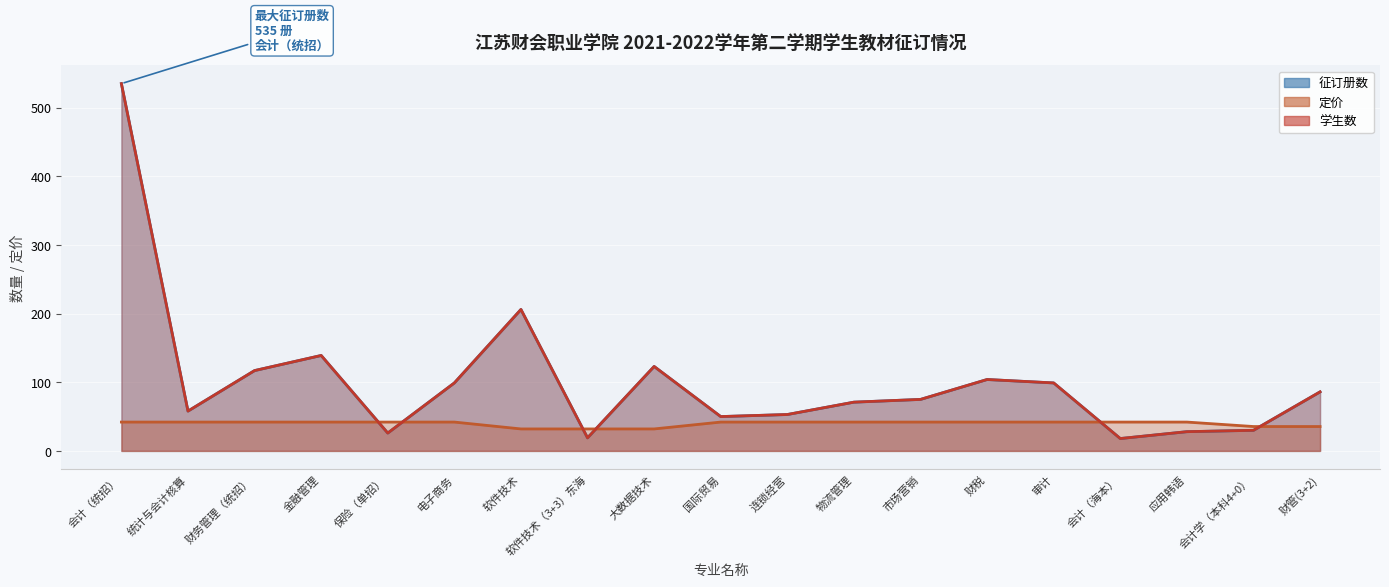

What is the value of the 征订册数 (线) point at the 14th from the left?

104.0